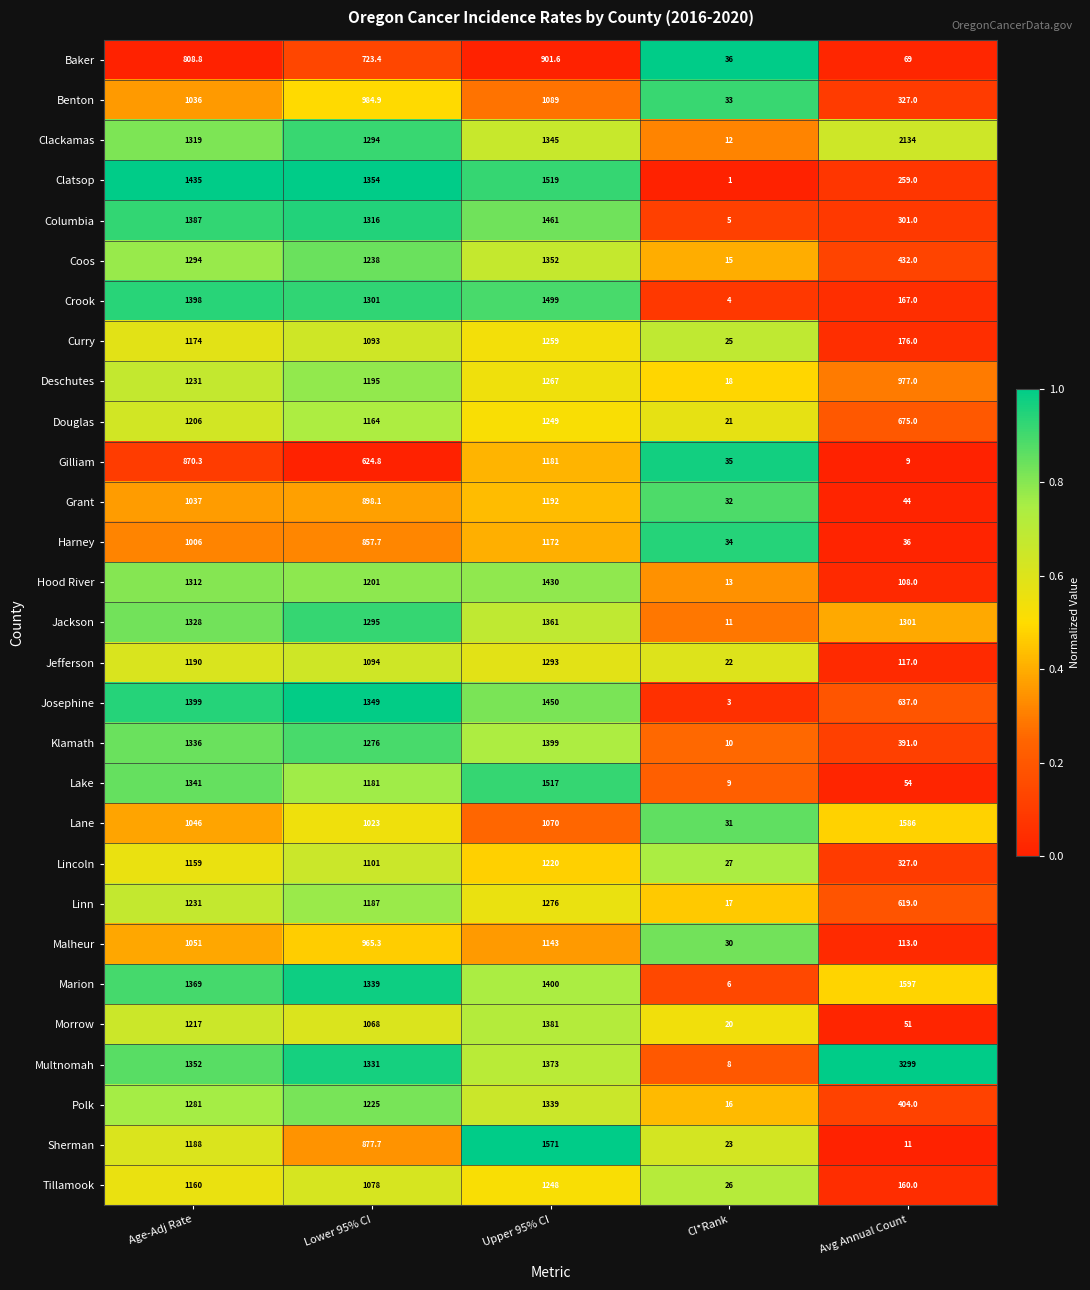

Which series has the largest total across all categories?

Multnomah